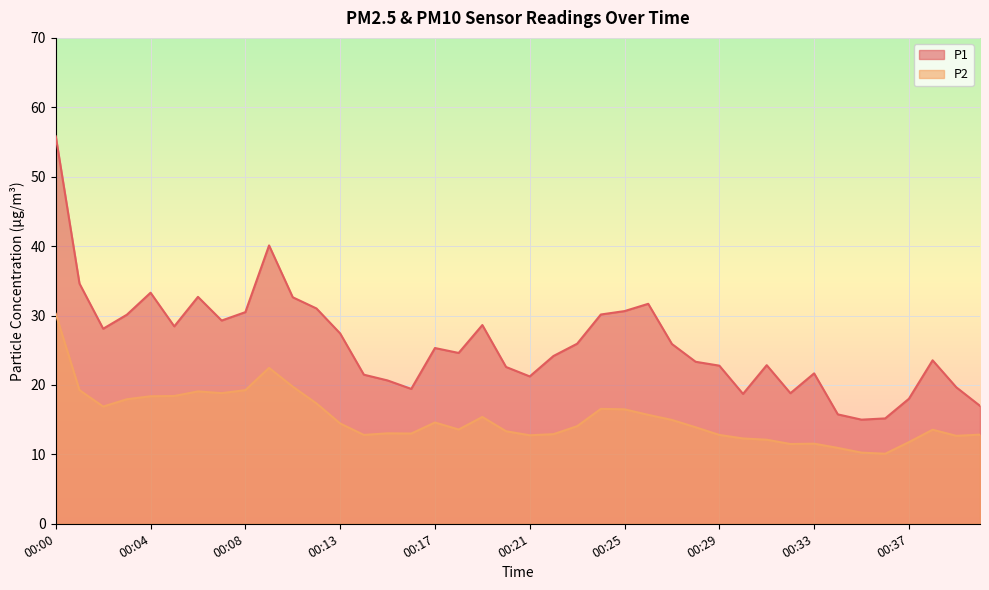

Between 00:08 and 00:18, which series saw the biggest shift?

P1